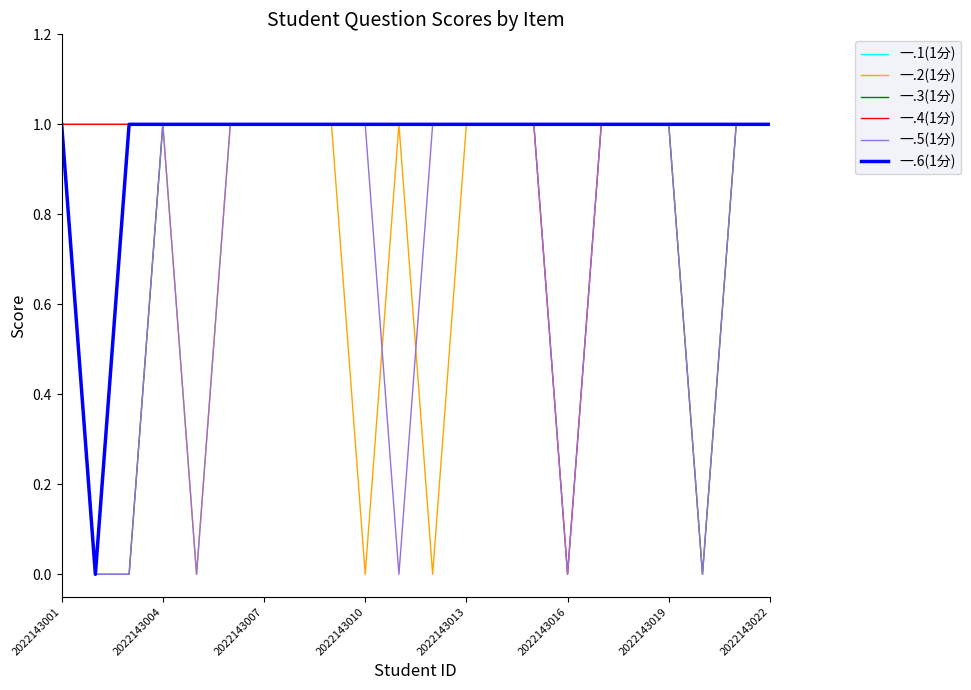

True or false: 一.2(1分) has more than 1 interior local peaks.

False